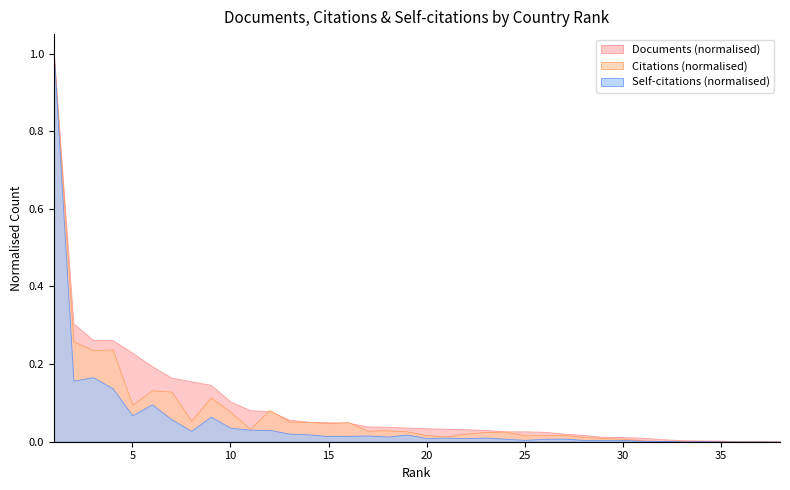

What is the approximate value of Documents at 14, to the nearest 100?

1500